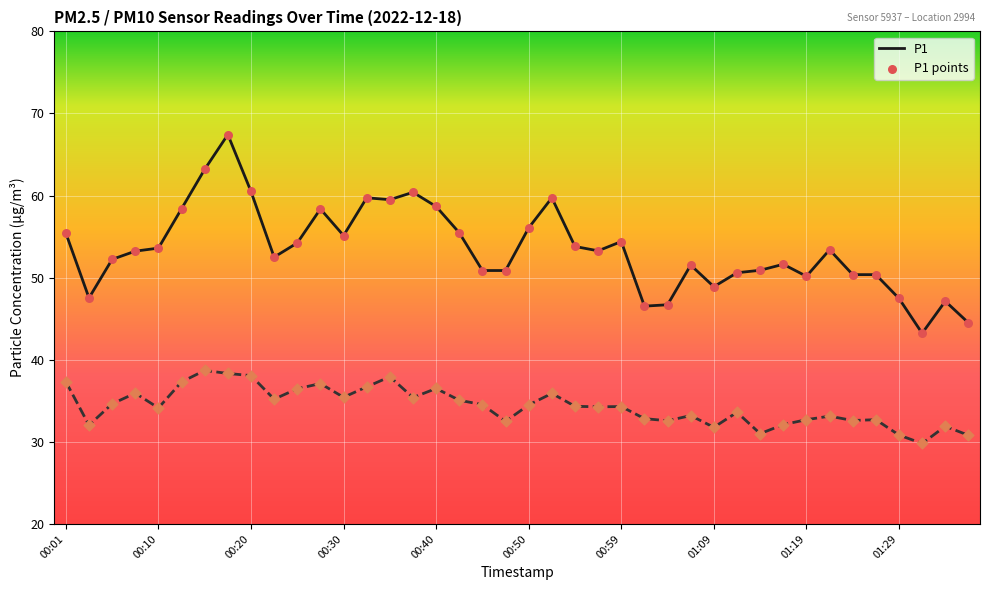

What is the smallest value displayed?

29.8